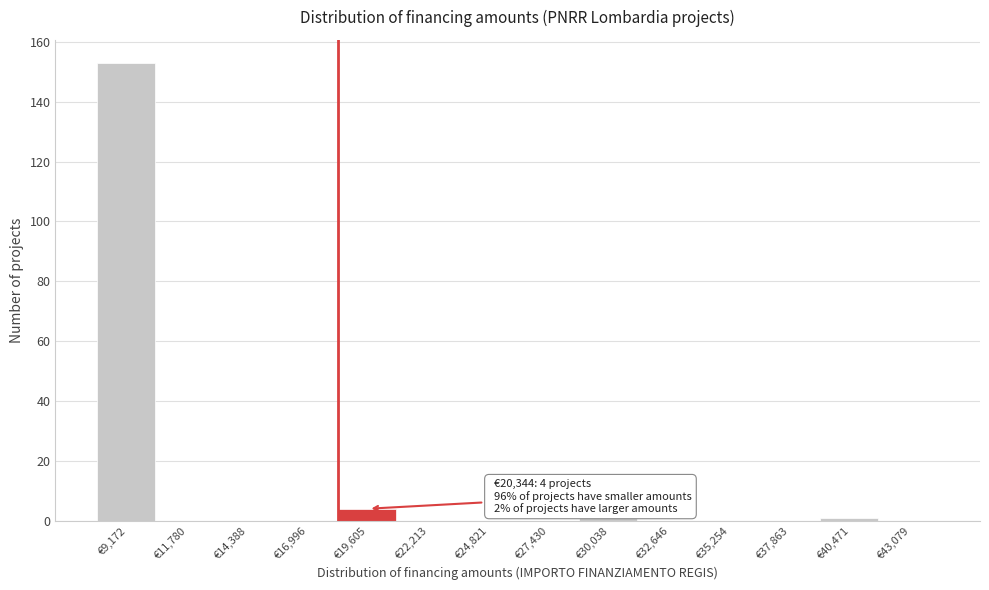

Reading left to right, transcribe all the data shown in this chart.

€9,172=153	€11,780=0	€14,388=0	€16,996=0	€19,605=4	€22,213=0	€24,821=0	€27,430=0	€30,038=2	€32,646=0	€35,254=0	€37,863=0	€40,471=1	€43,079=0